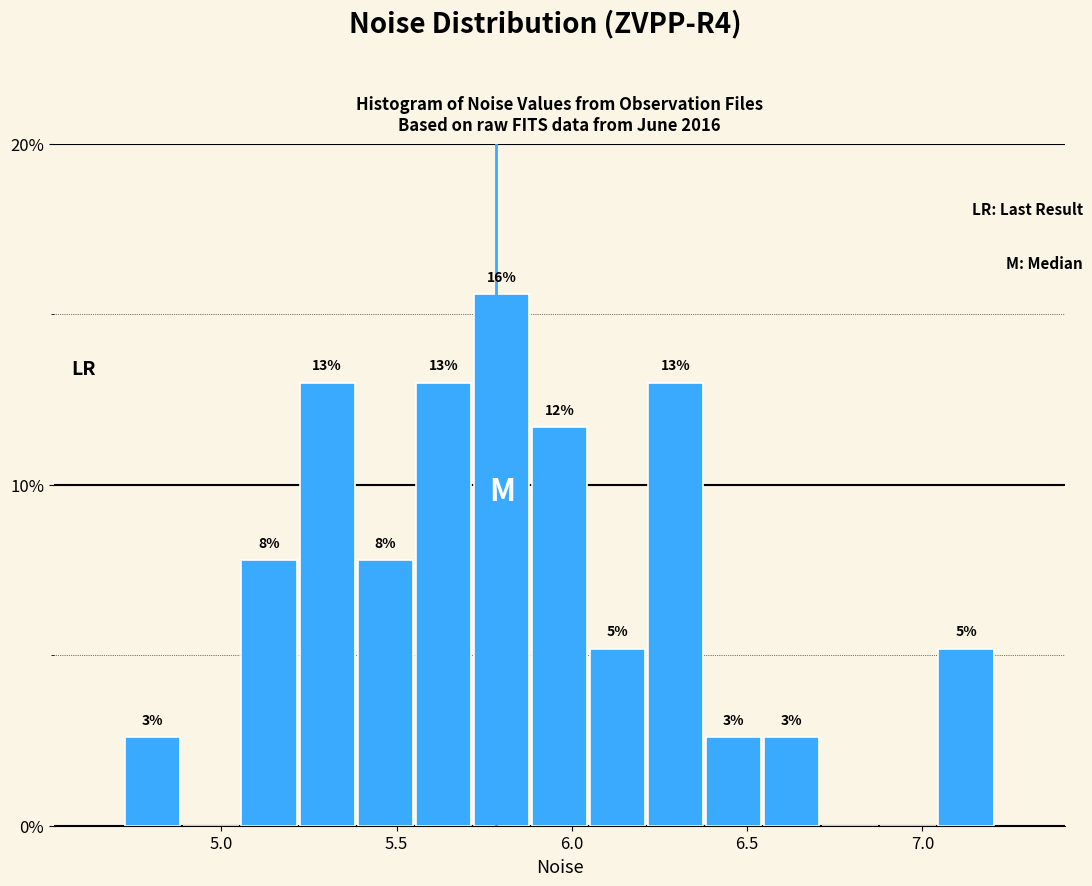

Around what value on the x-axis is the tallest bar? Give the approximate position of its centre, as read against the axis.

5.80